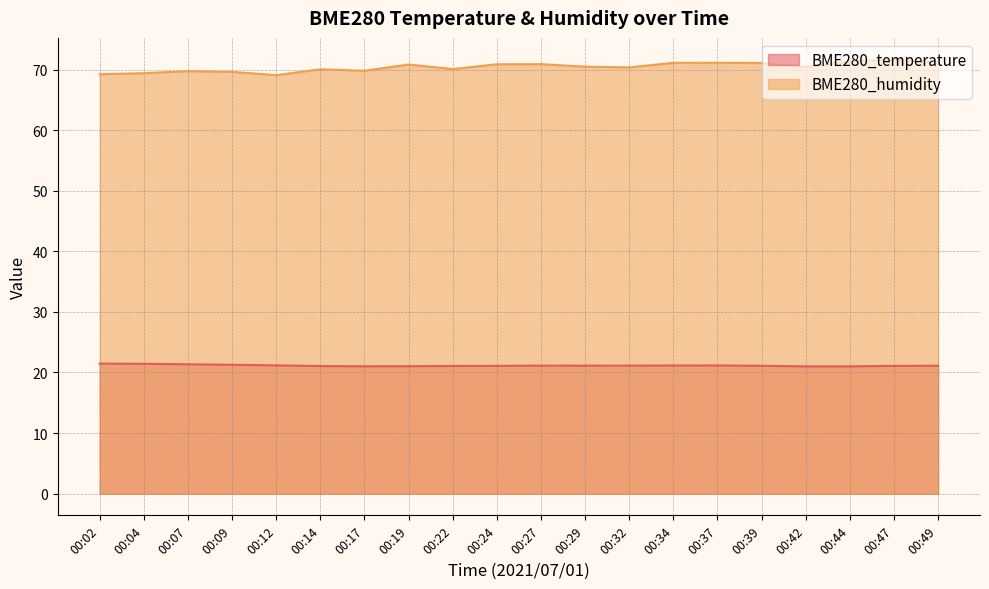

What is the minimum value shown in the chart?

21.0